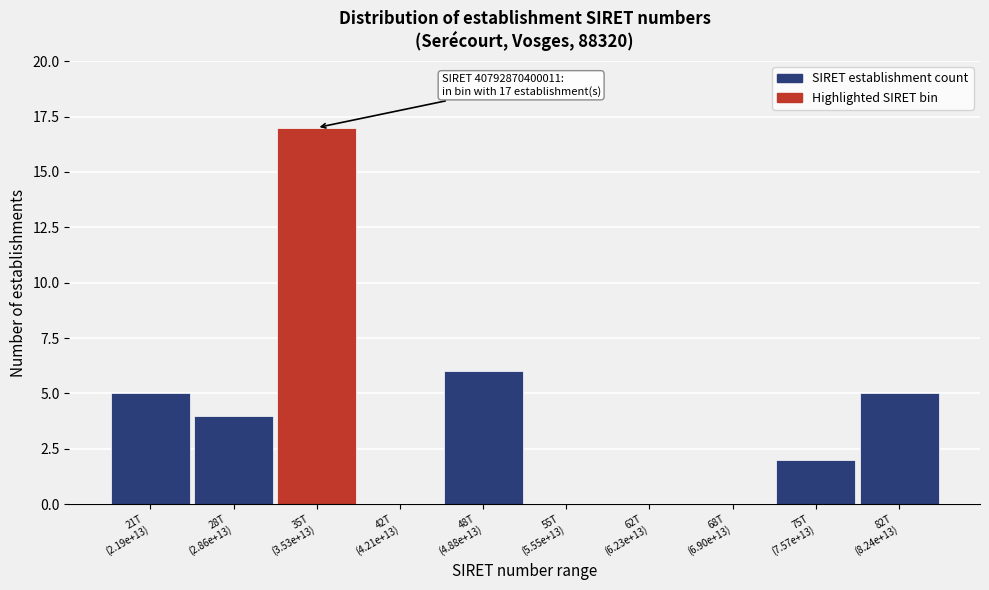

What is the greatest value displayed?

17